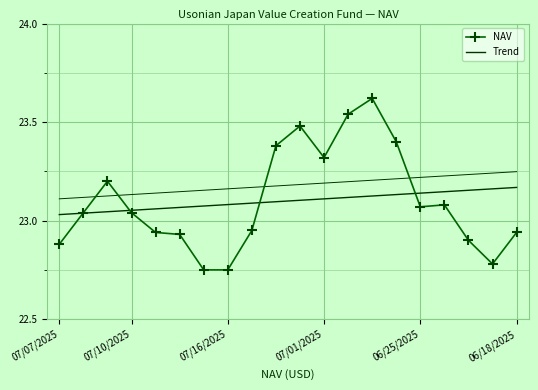

How many series are shown in this chart?

2